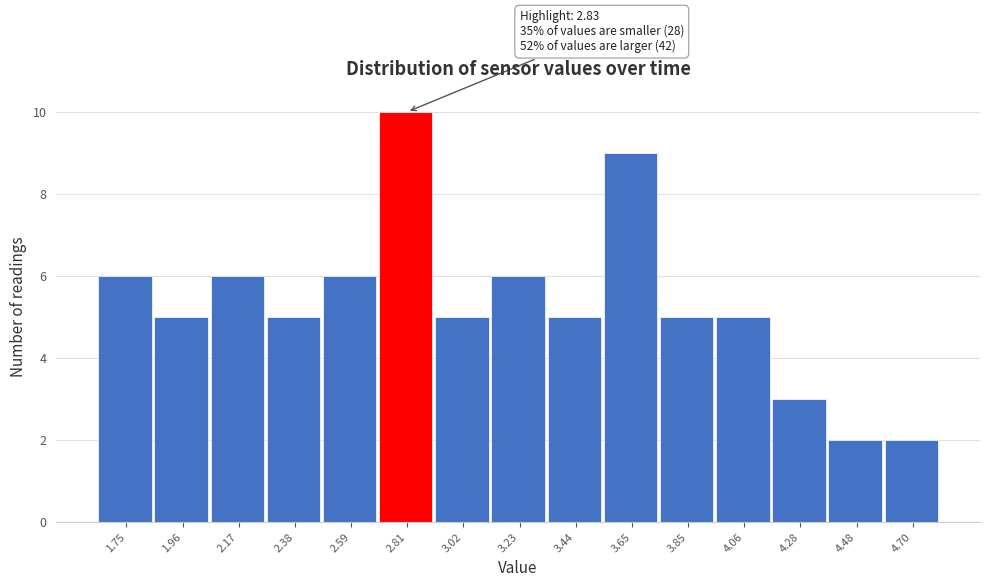

Which range on the x-axis has the tallest bar?

2.70 to 2.91